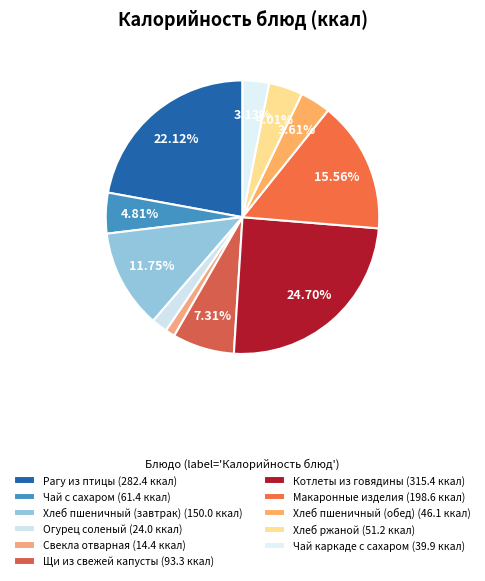

How many segments does this pie chart have?

11